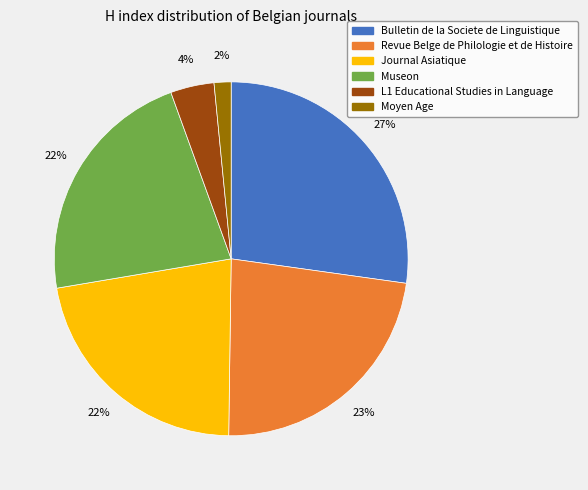

Count the number of slices in the pie.

6